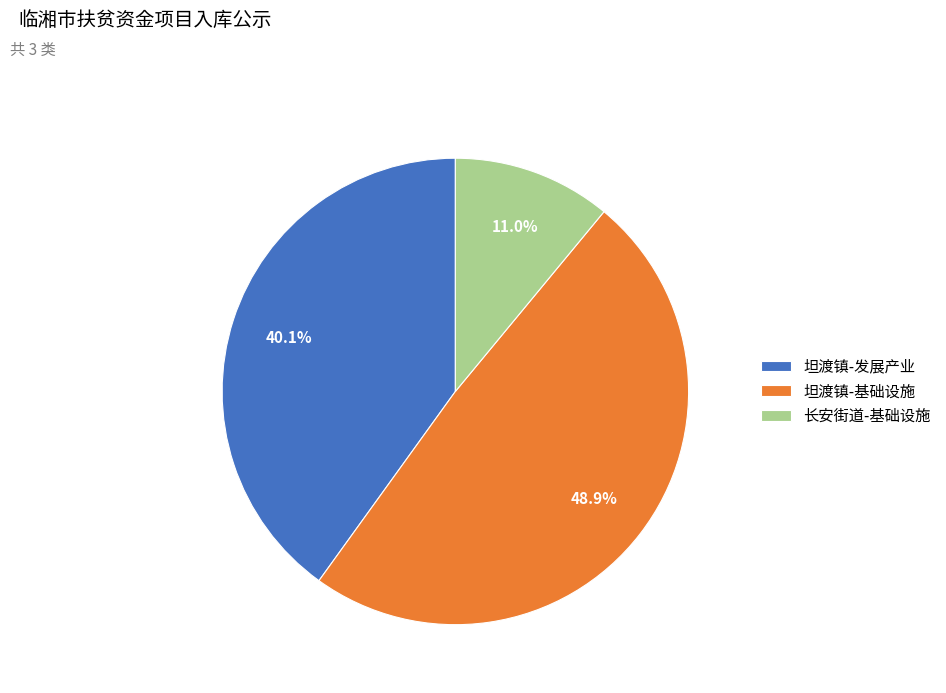

Does any single category account for the majority?

No